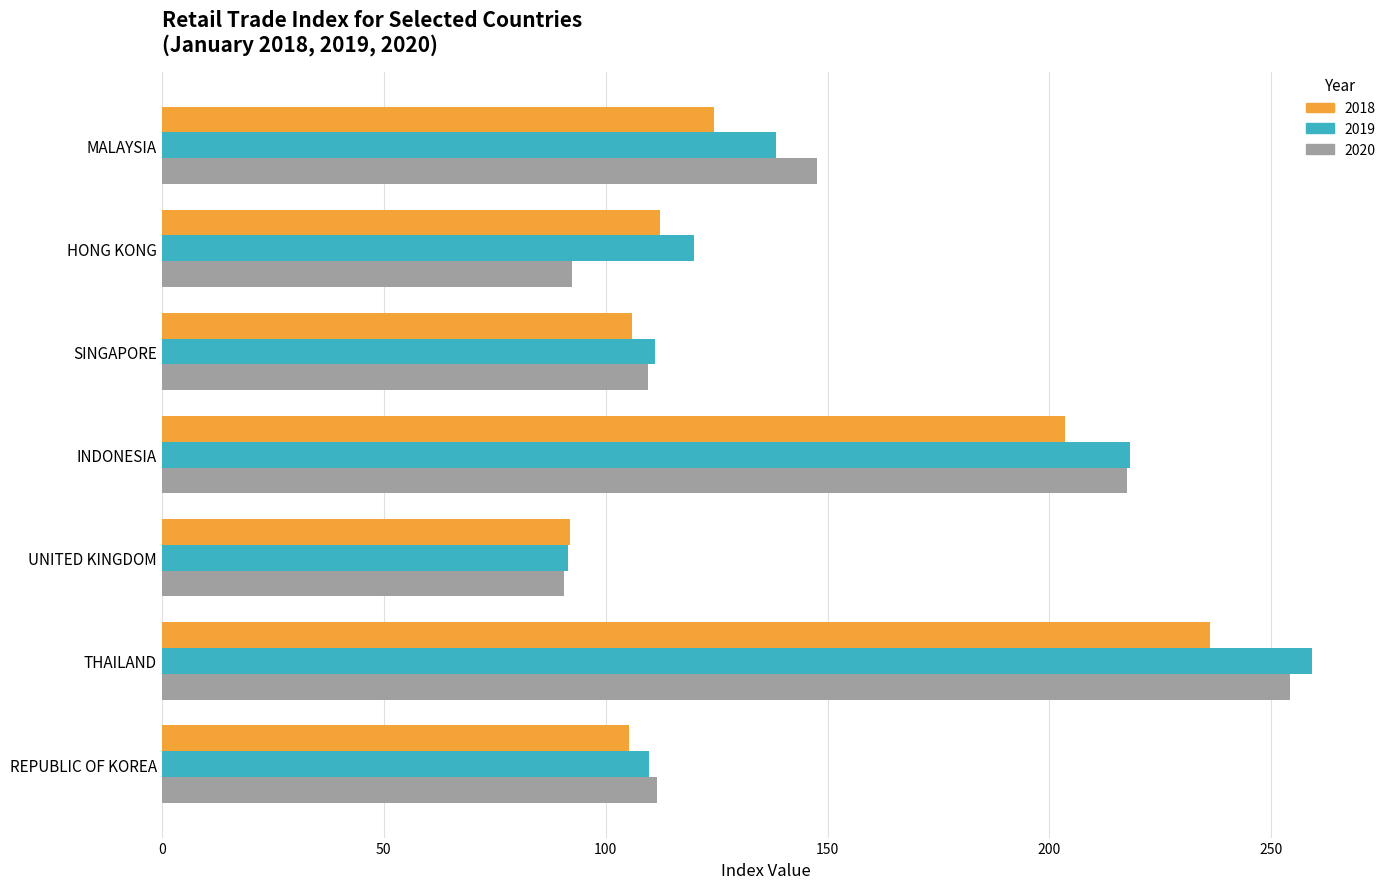

Which category has the highest value across all series?

THAILAND